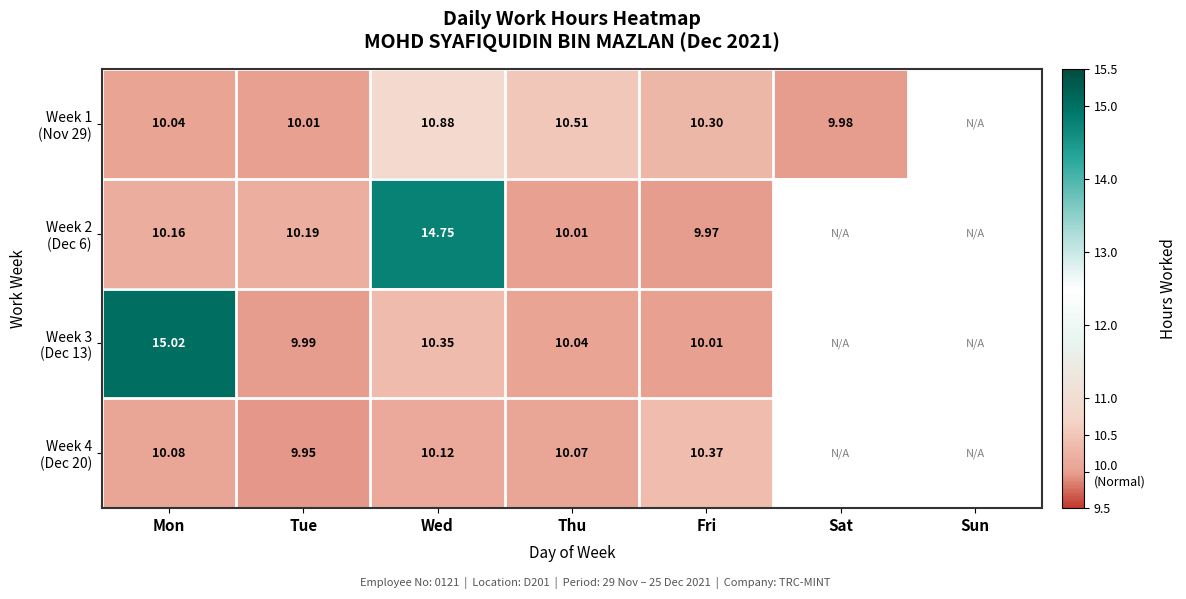

Is the value of Week 2 (Dec 6) at Sun greater than the value of Week 3 (Dec 13) at Mon?

No